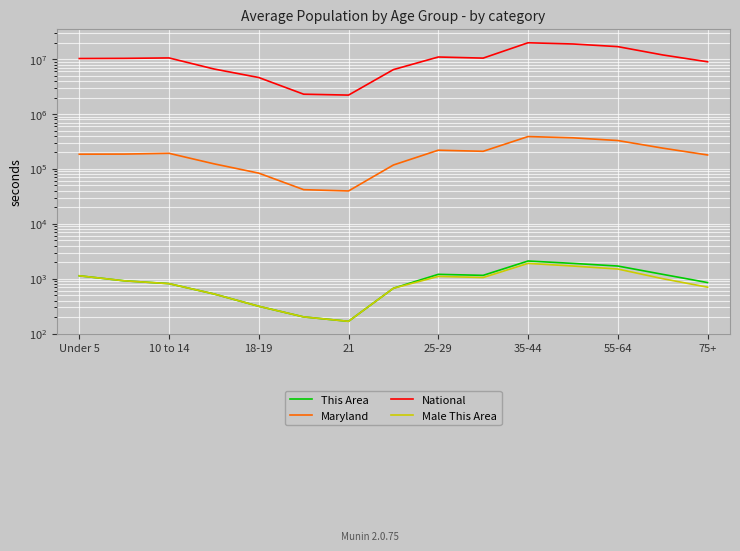

Which series has the largest total across all categories?

National